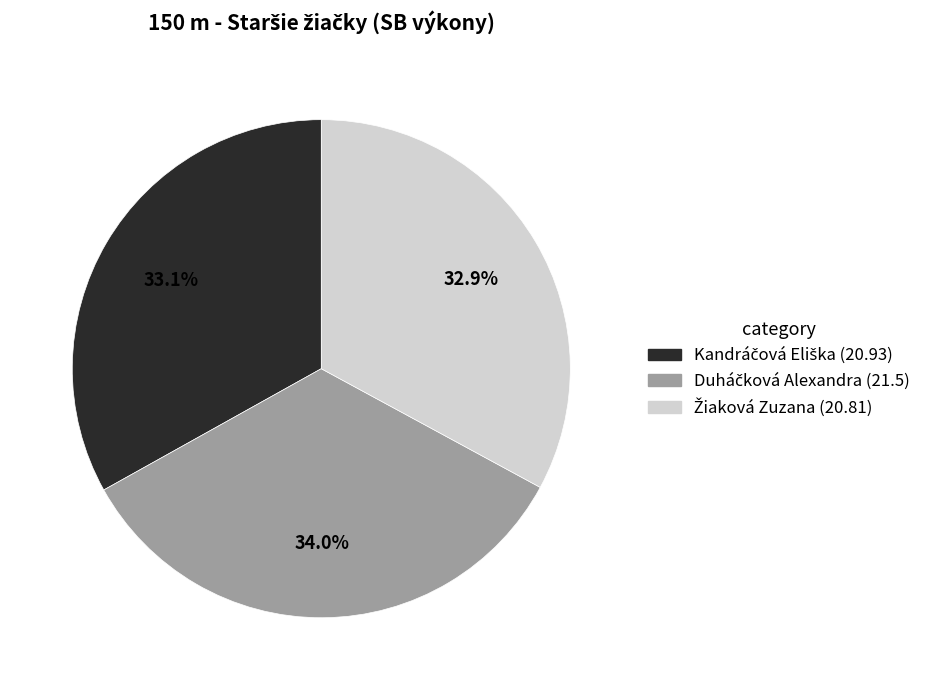

Is there any slice that represents more than half of the pie?

No